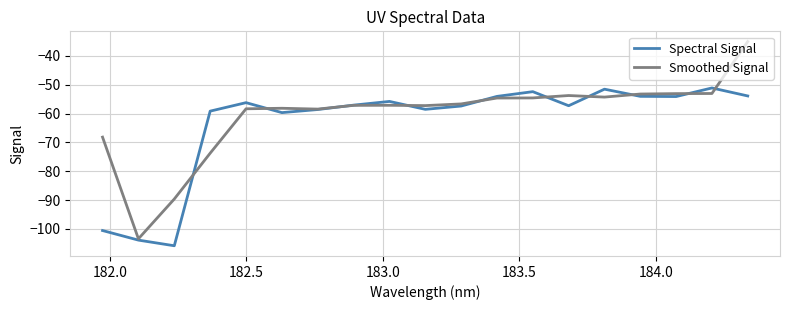

After their last crossing, which series has the higher values: Smoothed Signal or Spectral Signal?

Smoothed Signal